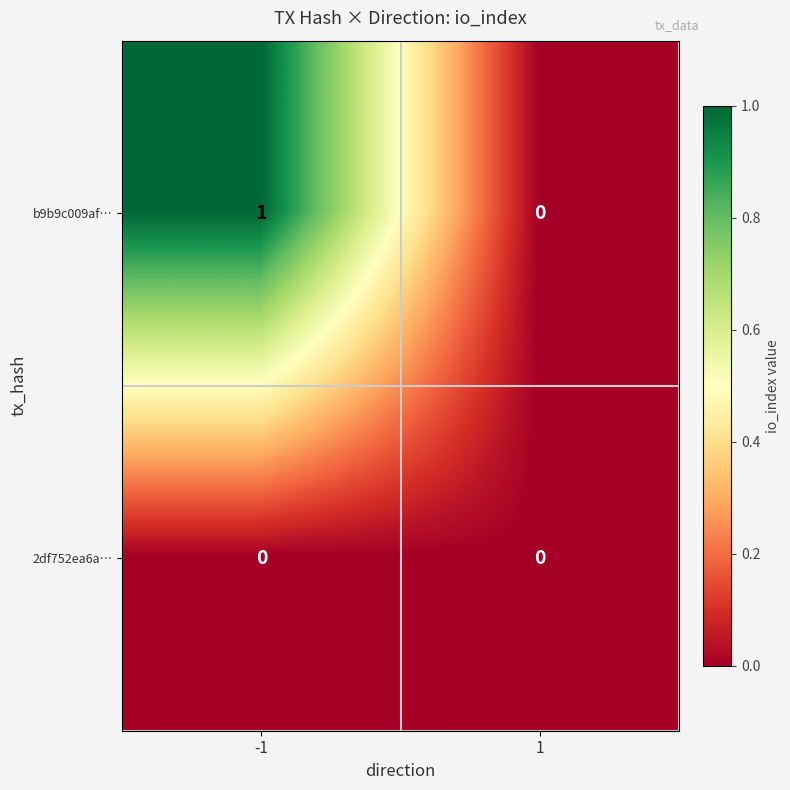

Rank the series at -1 from lowest to highest value.

2df752ea6a…, b9b9c009af…